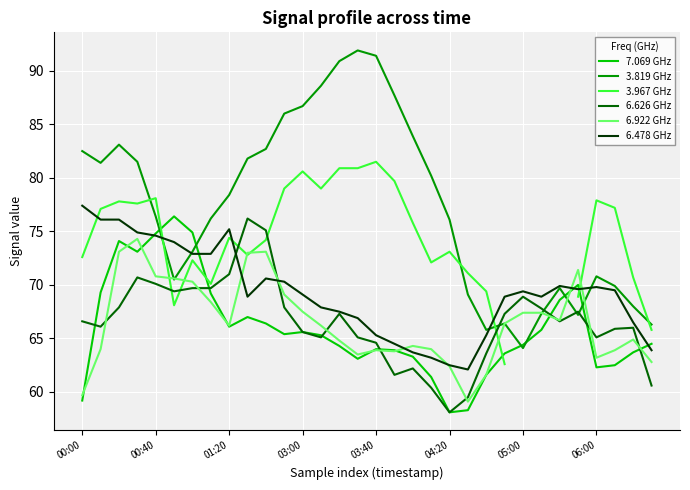

The 3.819 GHz series shows 76.4 at 00:40. True or false?

True